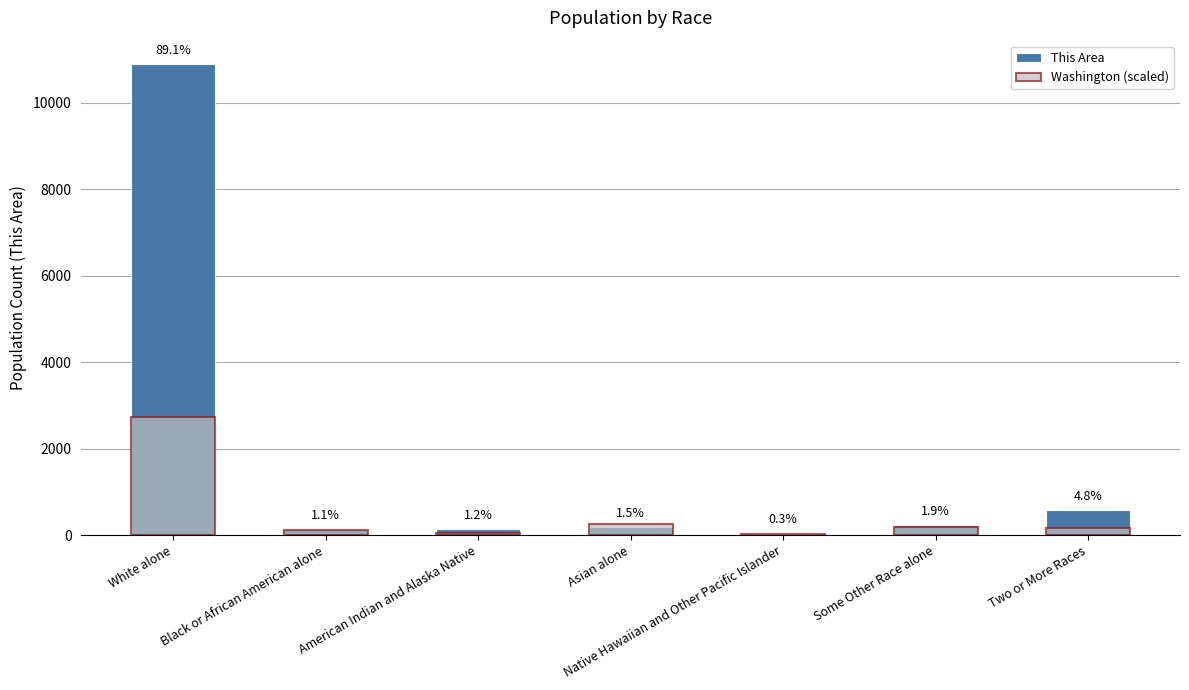

How many bars are there in total?

14